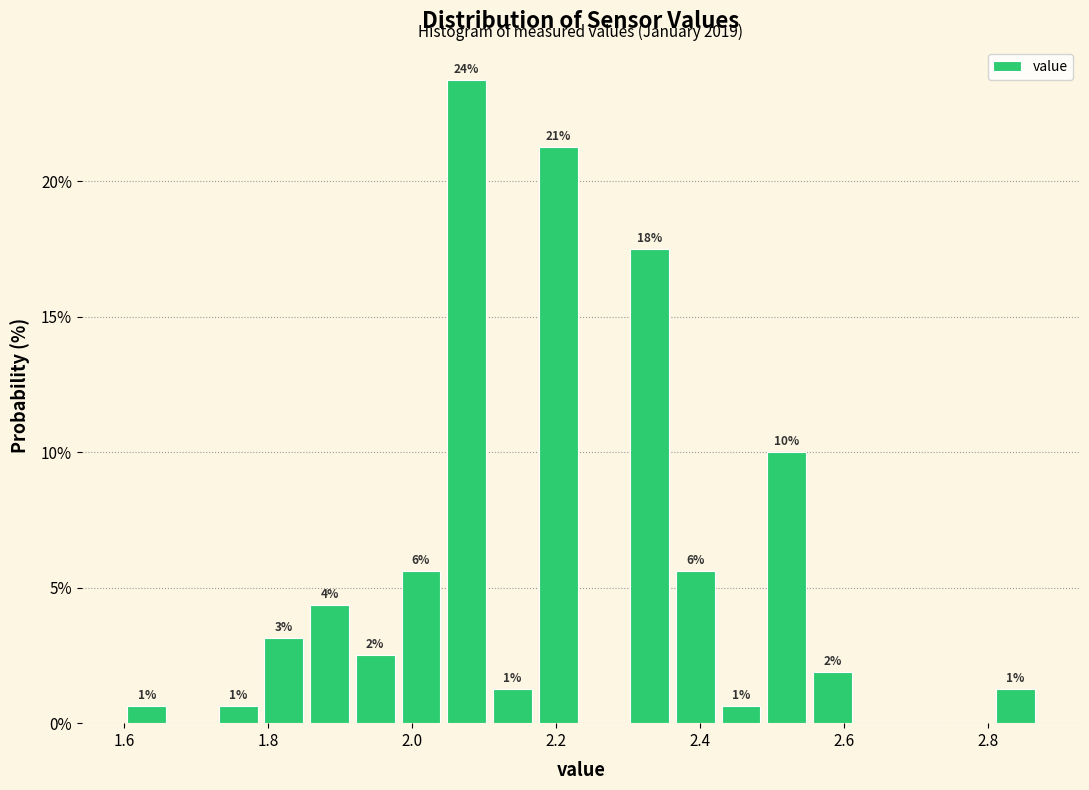

Around what value on the x-axis is the tallest bar? Give the approximate position of its centre, as read against the axis.

2.08